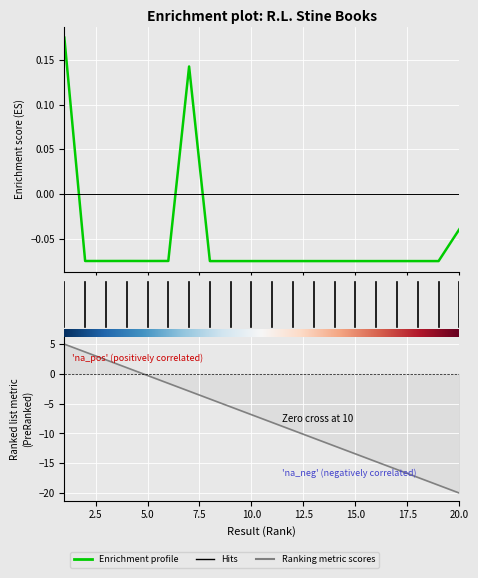

Reading left to right, what are all the values shown in this chart?

0.2	-0.1	-0.1	-0.1	-0.1	-0.1	0.1	-0.1	-0.1	-0.1	-0.1	-0.1	-0.1	-0.1	-0.1	-0.1	-0.1	-0.1	-0.1	-0.0